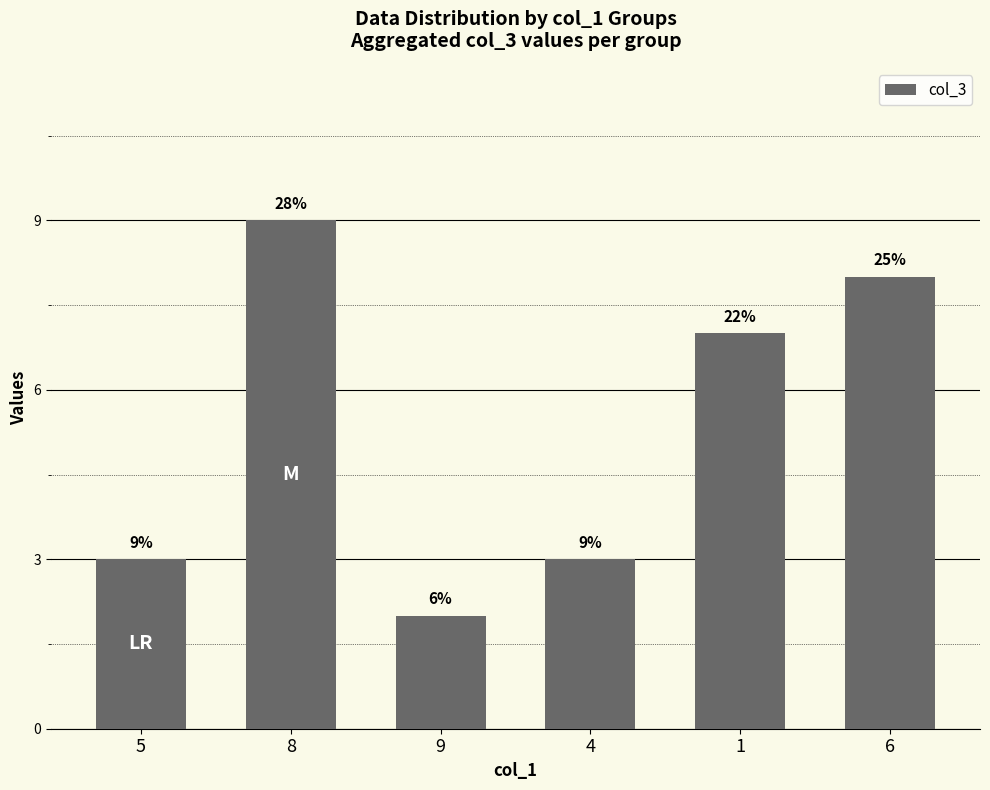

Are the bars horizontal?

No